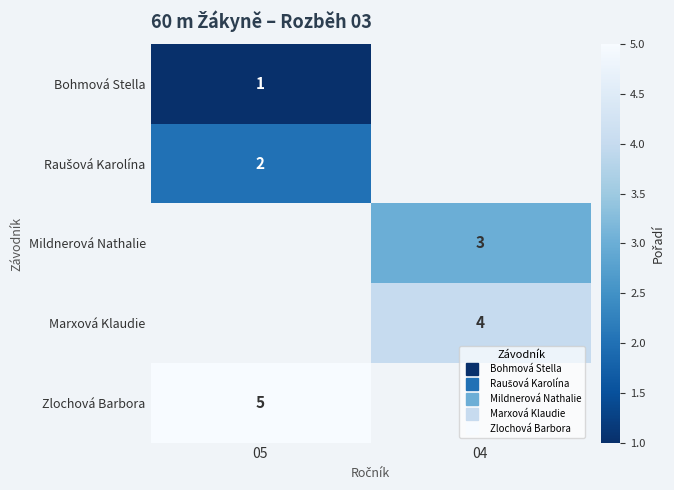

How many distinct data groups are displayed?

5